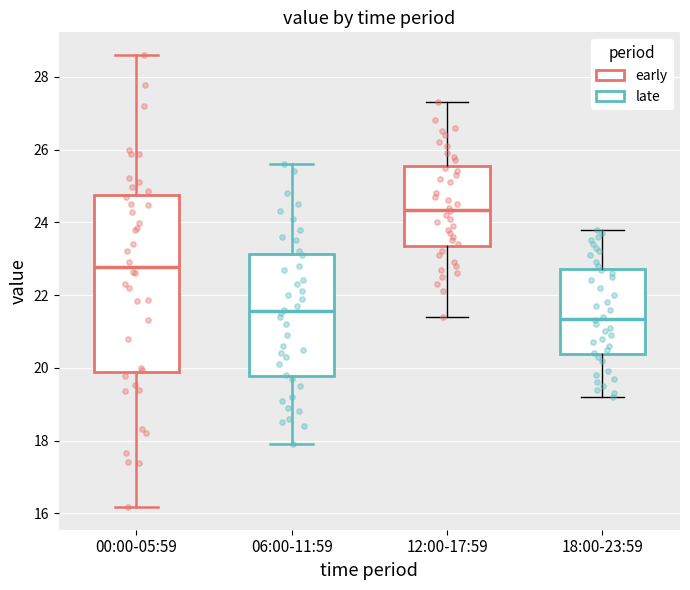

Reading left to right, read every box against the y-axis: the position of its median line, the range the box covers, and the ends of its whiskers. The values are not printed on the chart, so give them approximately, as read against the axis.

00:00-05:59: median 22.8, box 19.8 to 24.8, whiskers 16.2 to 28.6
06:00-11:59: median 21.6, box 19.8 to 23.2, whiskers 18.0 to 25.6
12:00-17:59: median 24.4, box 23.4 to 25.6, whiskers 21.4 to 27.4
18:00-23:59: median 21.4, box 20.4 to 22.8, whiskers 19.2 to 23.8